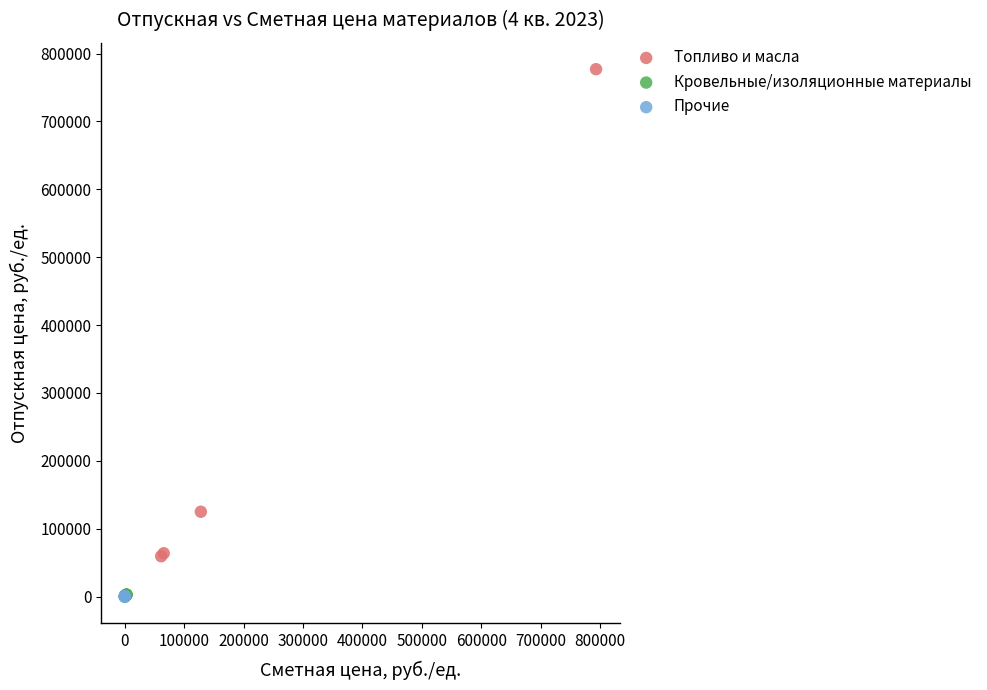

Which series has the widest spread of Y values?

Топливо и масла